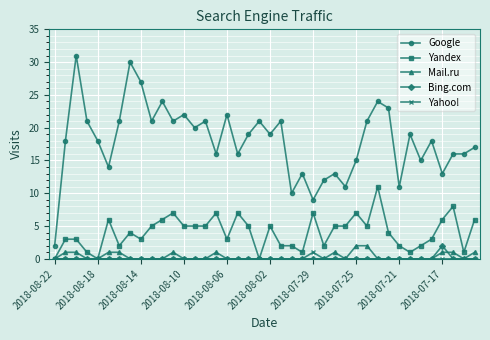

What are all the series names shown in the legend?

Google, Yandex, Mail.ru, Bing.com, Yahoo!